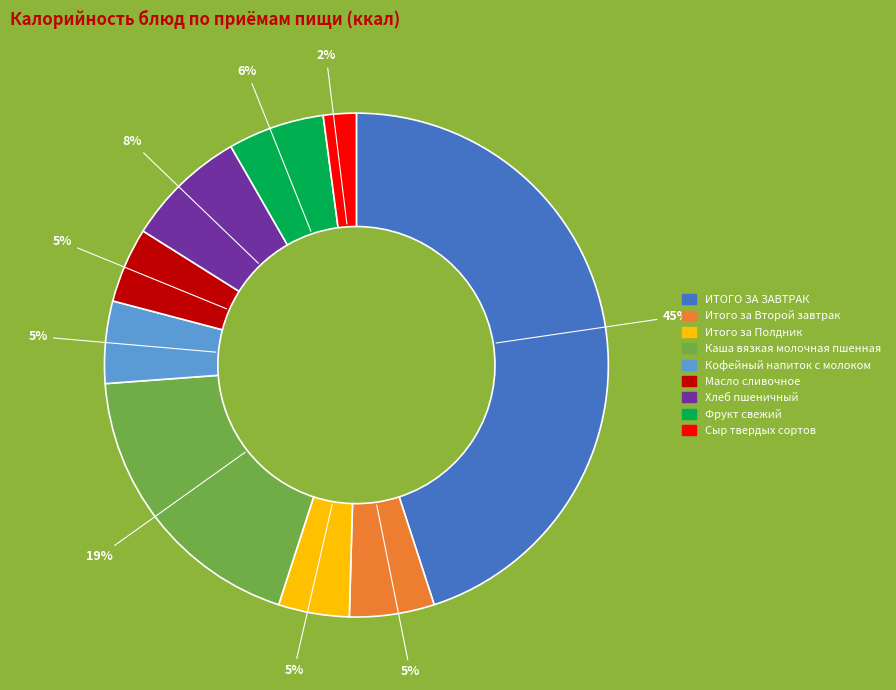

To the nearest percent, what percentage of the pie is Итого за Полдник?

5%